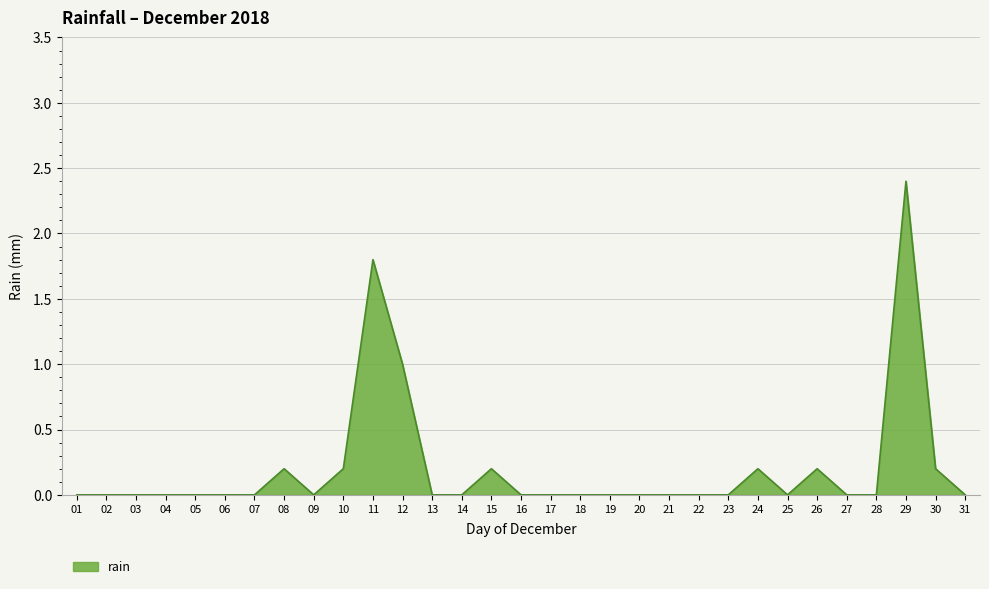

True or false: the data has more than 2 interior local peaks.

True